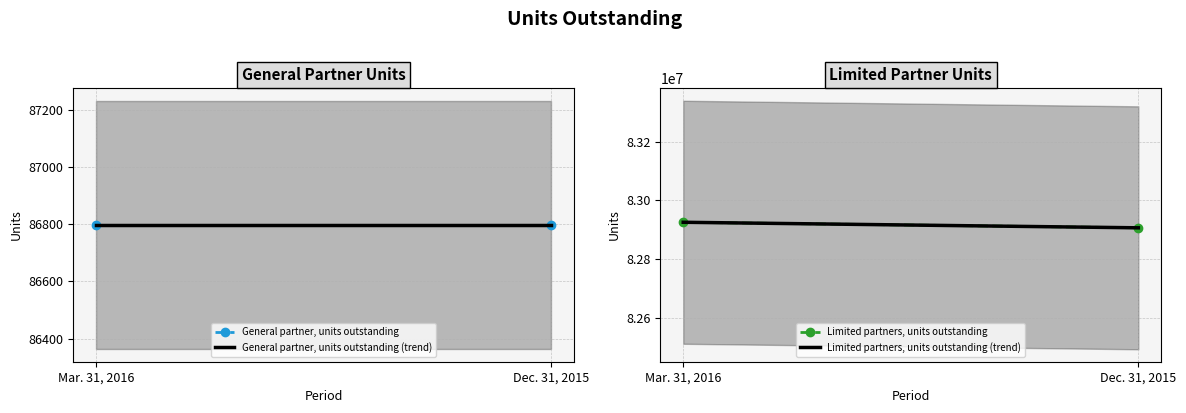

Where does the Limited partners, units outstanding (trend) series first go above 82925301?

Mar. 31, 2016